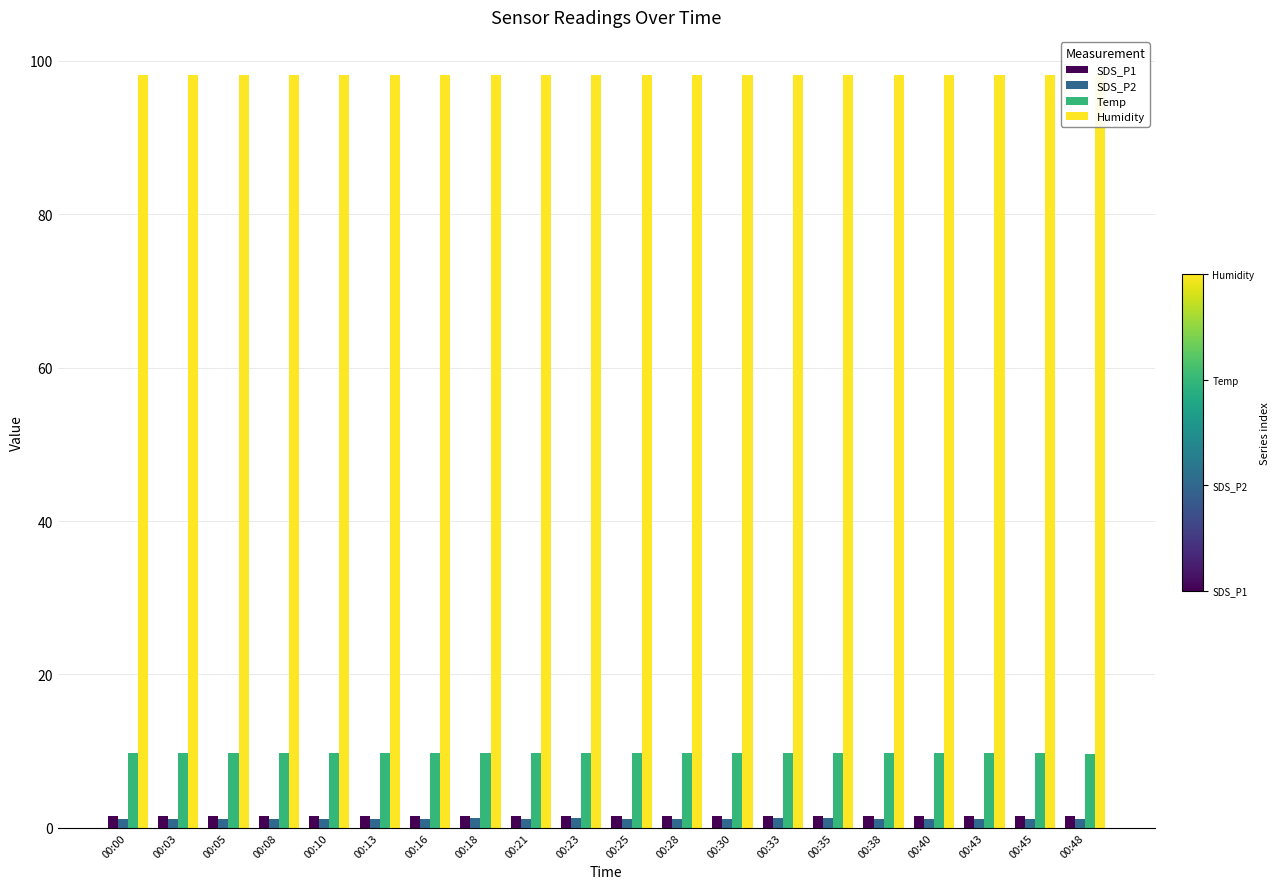

Rank the categories by SDS_P1 value from lowest to highest.

00:10, 00:13, 00:38, 00:43, 00:00, 00:05, 00:08, 00:16, 00:21, 00:30, 00:40, 00:45, 00:03, 00:25, 00:28, 00:48, 00:18, 00:23, 00:33, 00:35